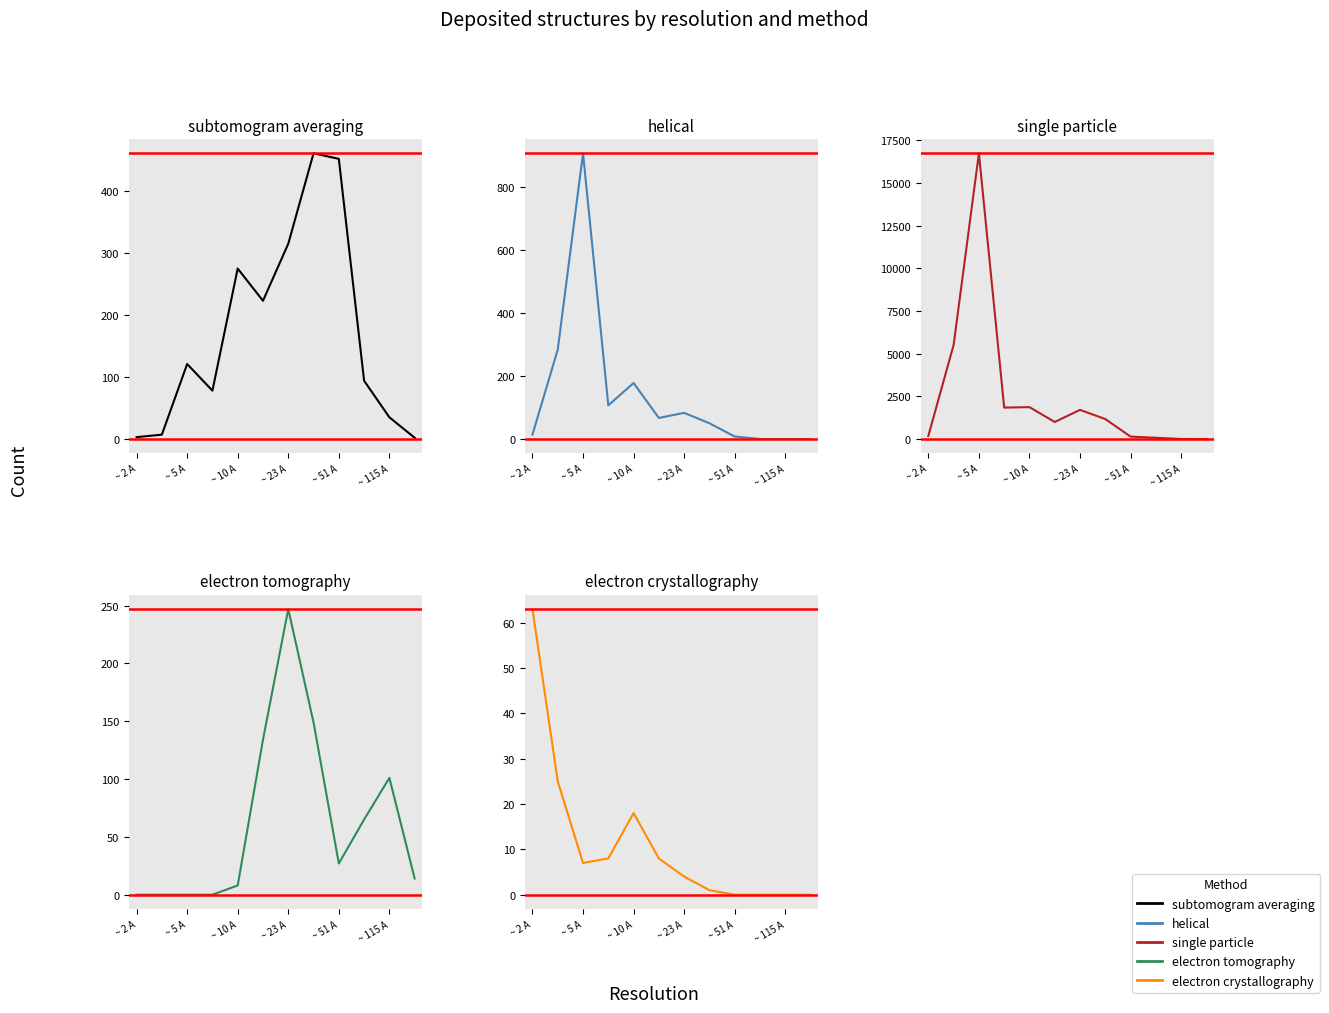

How many times do single particle and subtomogram averaging cross each other?

1